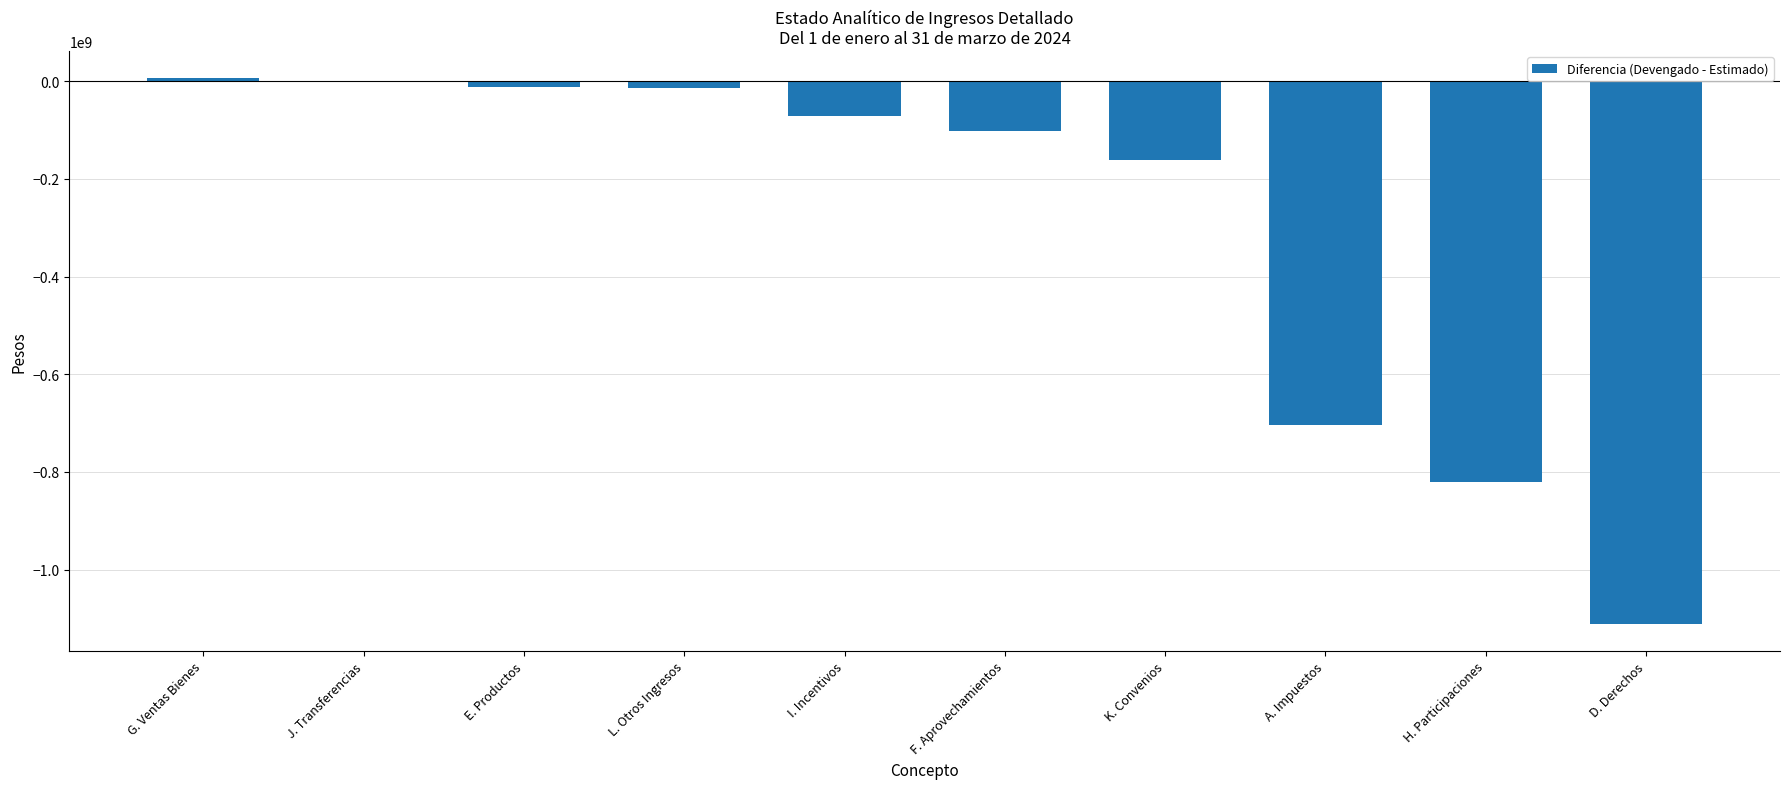

True or false: the data shows -307322172.5 at A. Impuestos.

False